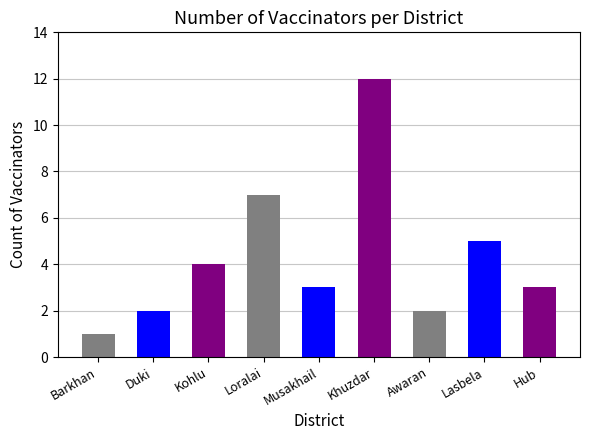

What is the value of the 2nd bar from the left?

2